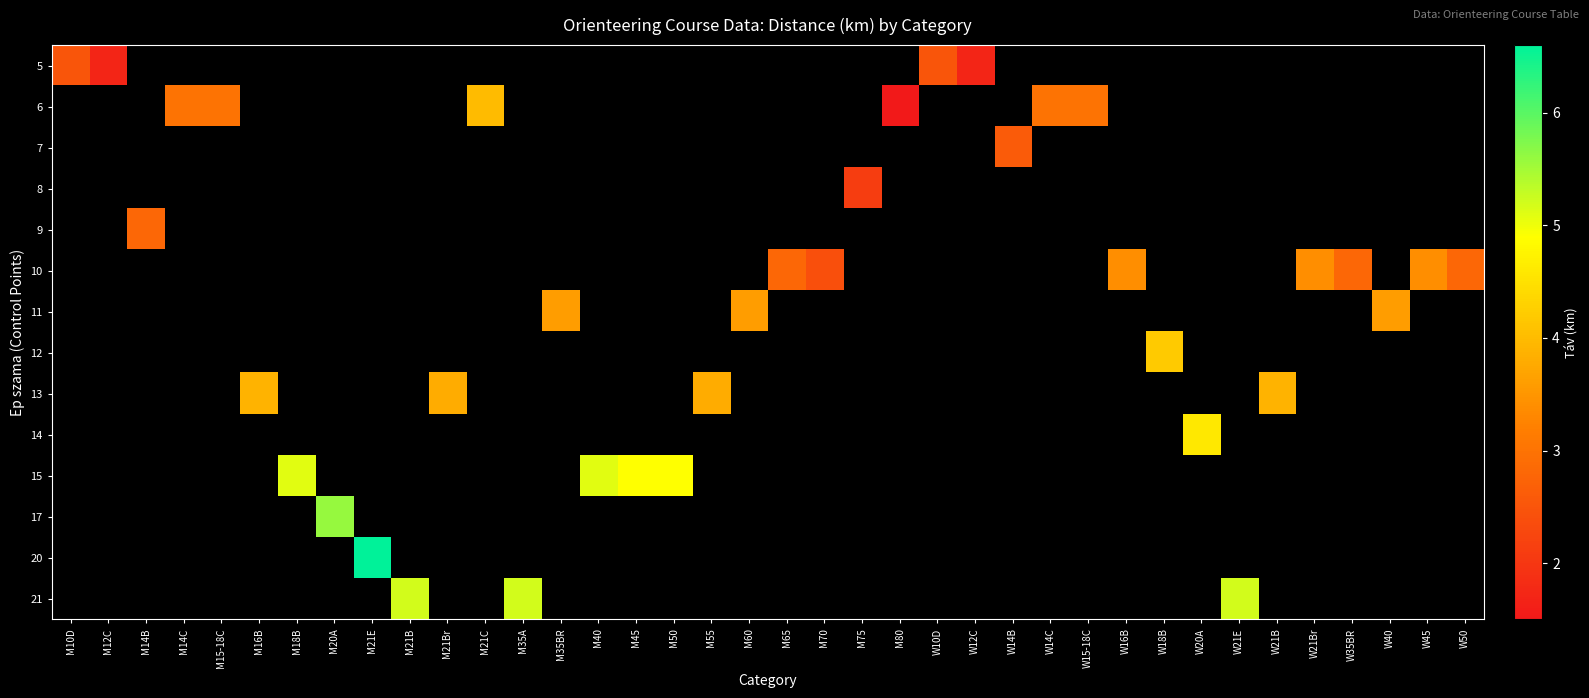

How many data points does each series have?

38